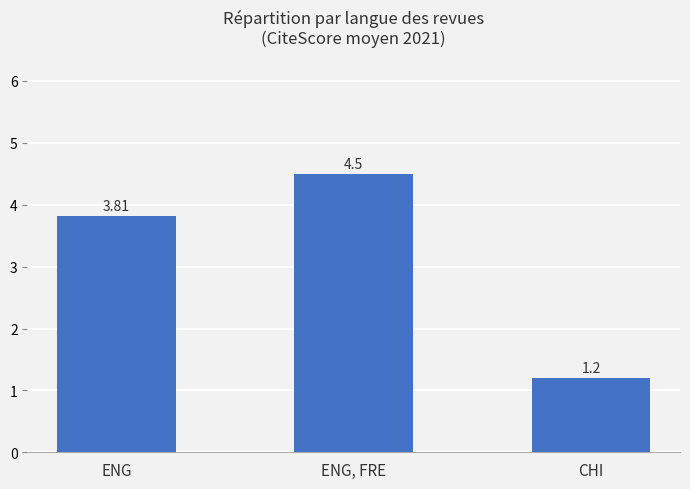

What is the greatest value displayed?

4.5